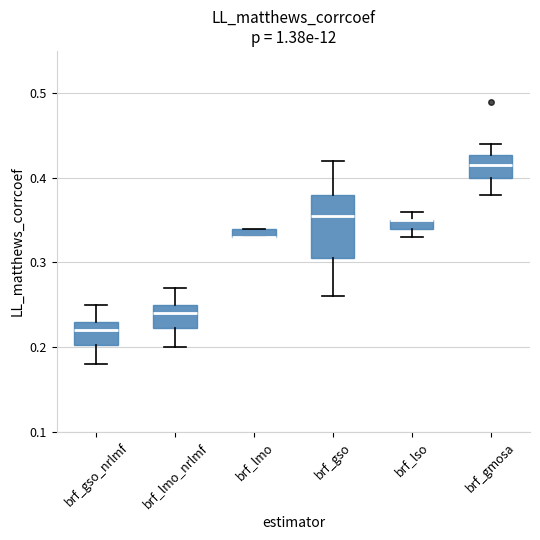

Which box is the tallest, from its lower edge to its upper edge?

brf_gso